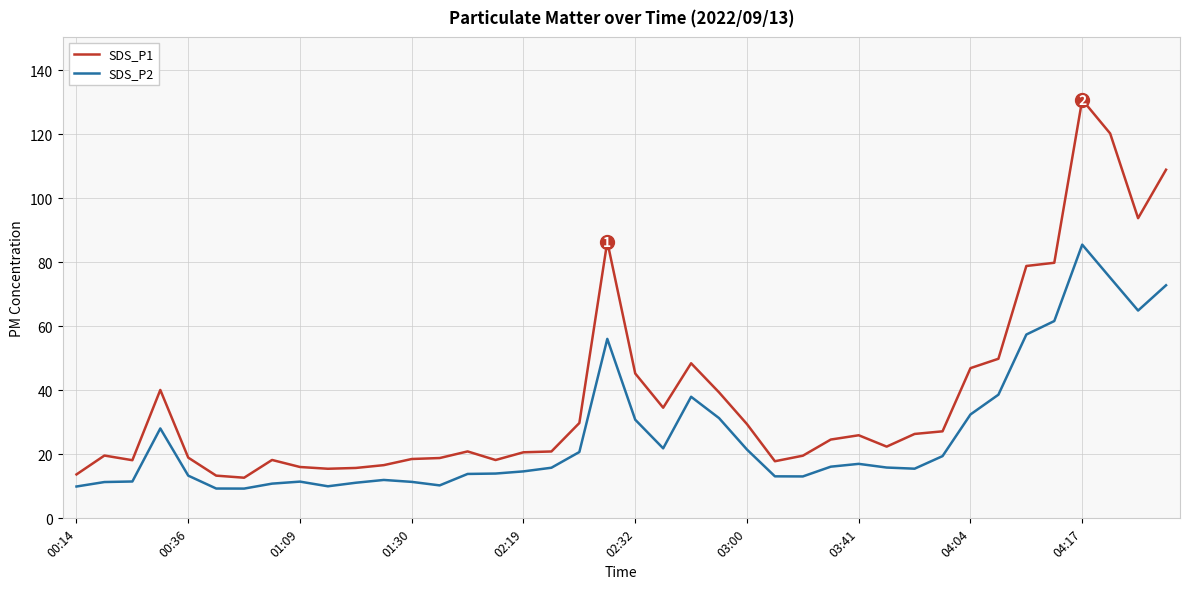

Is this an area chart (filled region under the line)?

No